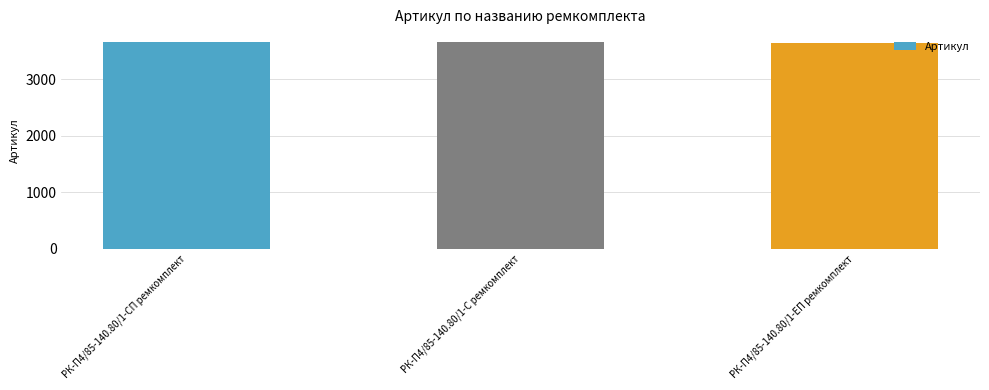

True or false: the data shows 5462 at РК-П4/85-140.80/1-С ремкомплект.

False